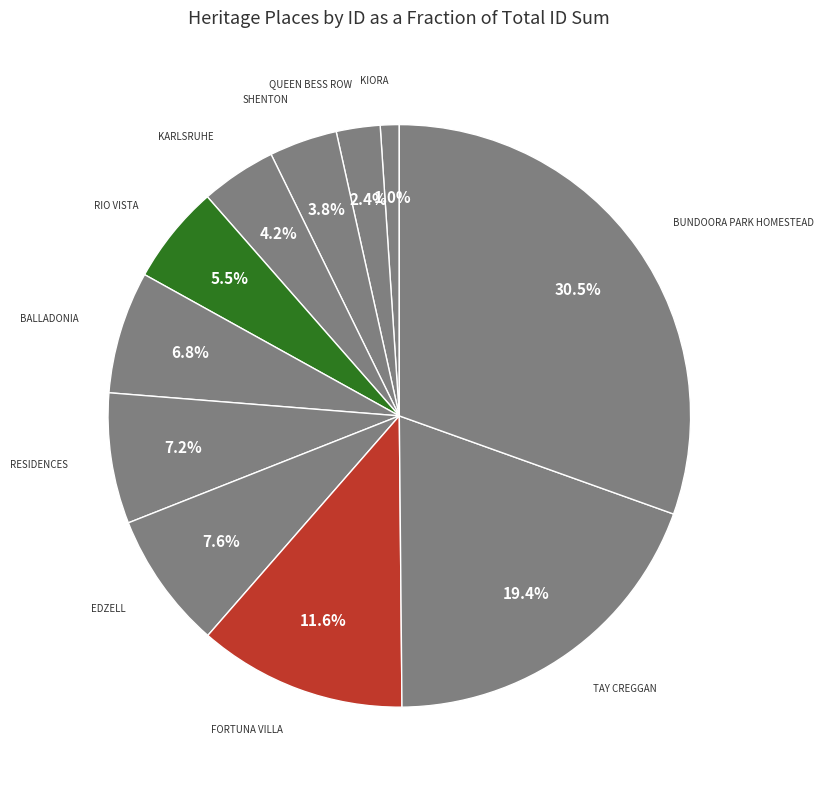

What is the smallest slice in the pie chart?

KIORA